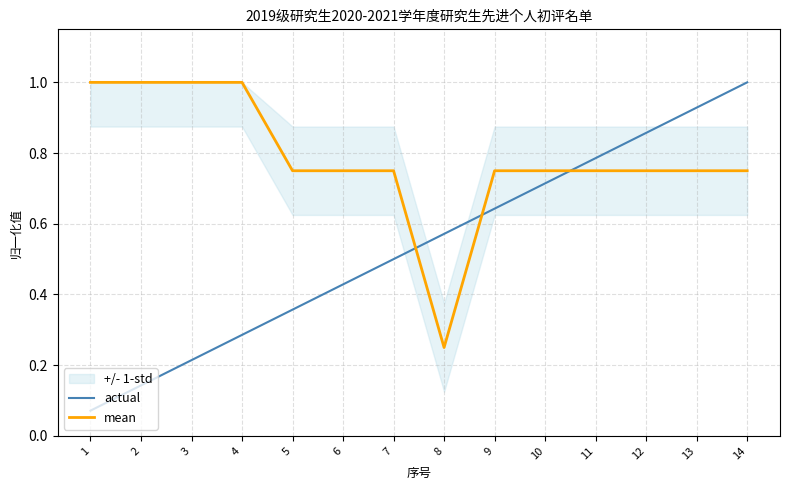

Rank the series by their maximum value, from lowest to highest.

actual, mean